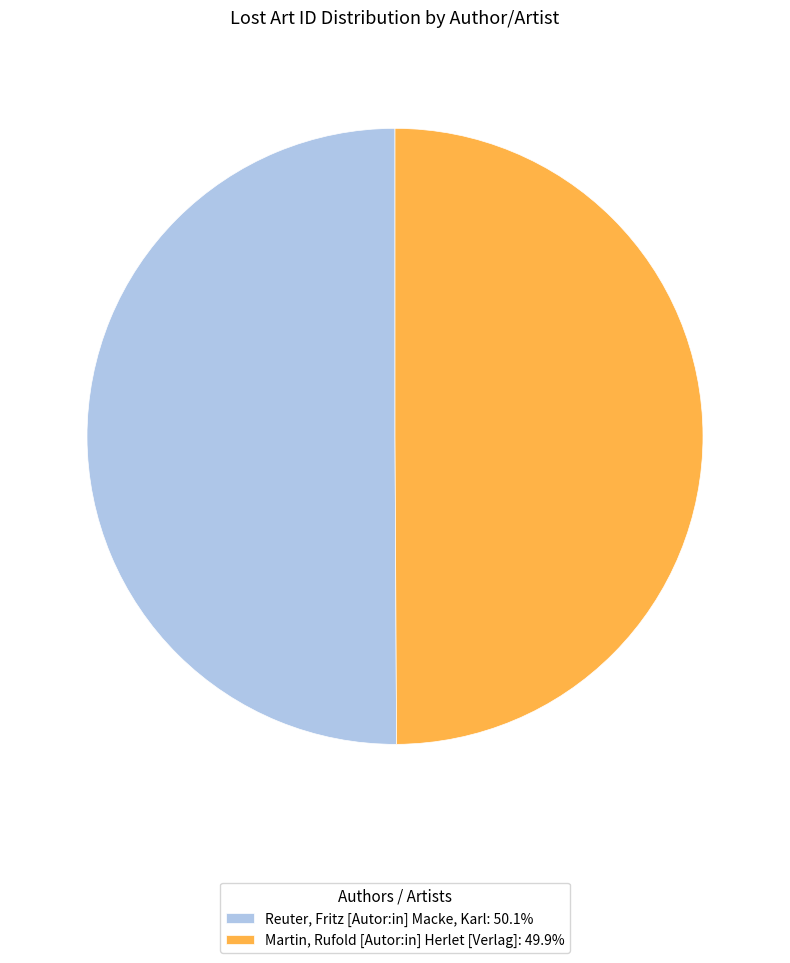

True or false: Reuter, Fritz [Autor:in] Macke, Karl accounts for 37% of the total.

False